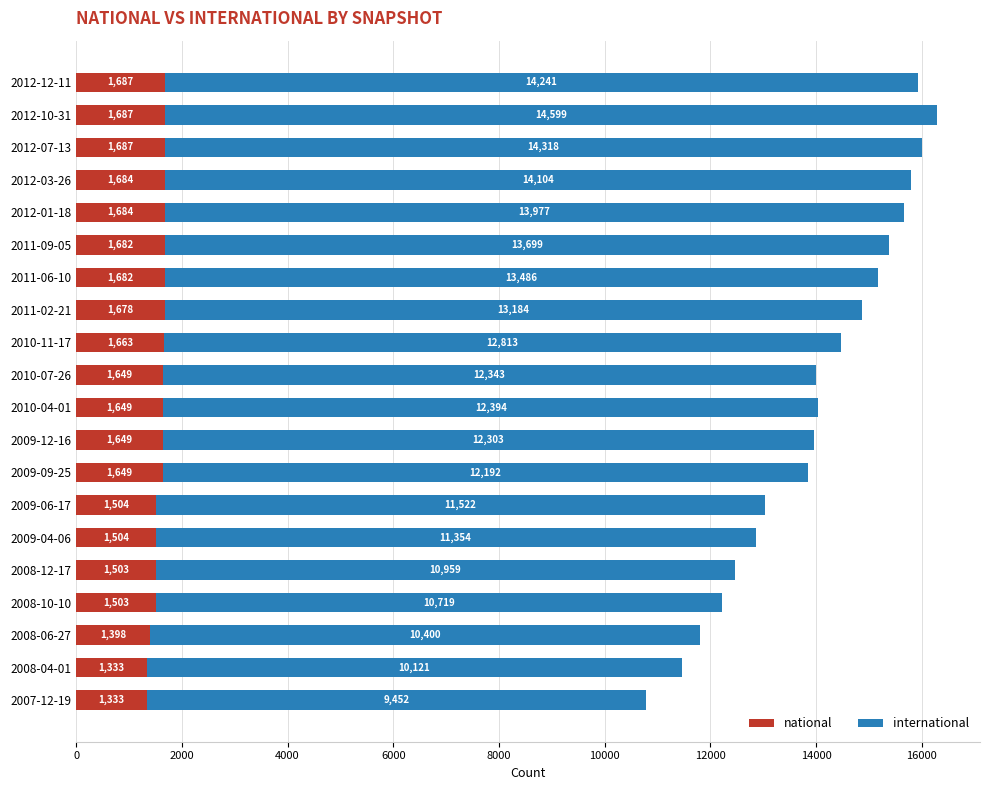

At which category is the sum across all series the highest?

2012-10-31